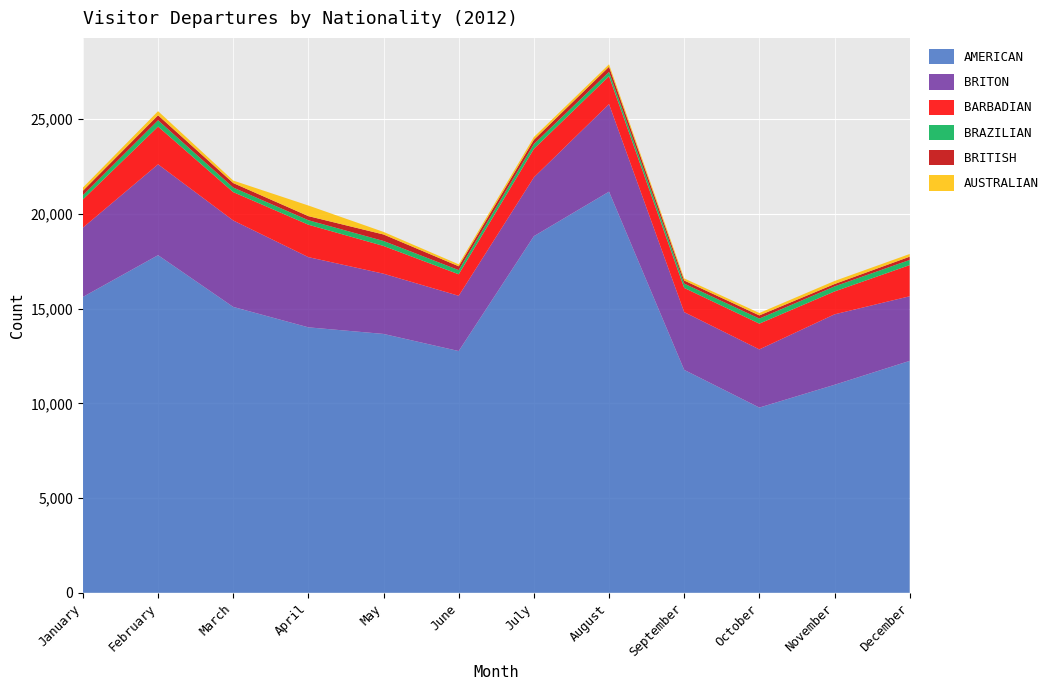

Reading left to right, what are all the values shown in this chart?

AMERICAN: January=15614	February=17818	March=15088	April=14010	May=13662	June=12759	July=18820	August=21170	September=11765	October=9776	November=10977	December=12240
BRITON: January=3657	February=4795	March=4562	April=3705	May=3178	June=2916	July=3105	August=4622	September=3048	October=3069	November=3719	December=3410
BARBADIAN: January=1489	February=1992	March=1497	April=1711	May=1465	June=1135	July=1502	August=1471	September=1278	October=1360	November=1207	December=1644
BRAZILIAN: January=219	February=333	March=240	April=237	May=263	June=220	July=253	August=229	September=226	October=267	November=266	December=274
BRITISH: January=239	February=263	March=237	April=216	May=342	June=202	July=228	August=271	September=165	October=167	November=125	December=171
AUSTRALIAN: January=167	February=217	March=132	April=560	May=136	June=103	July=144	August=128	September=111	October=127	November=162	December=141